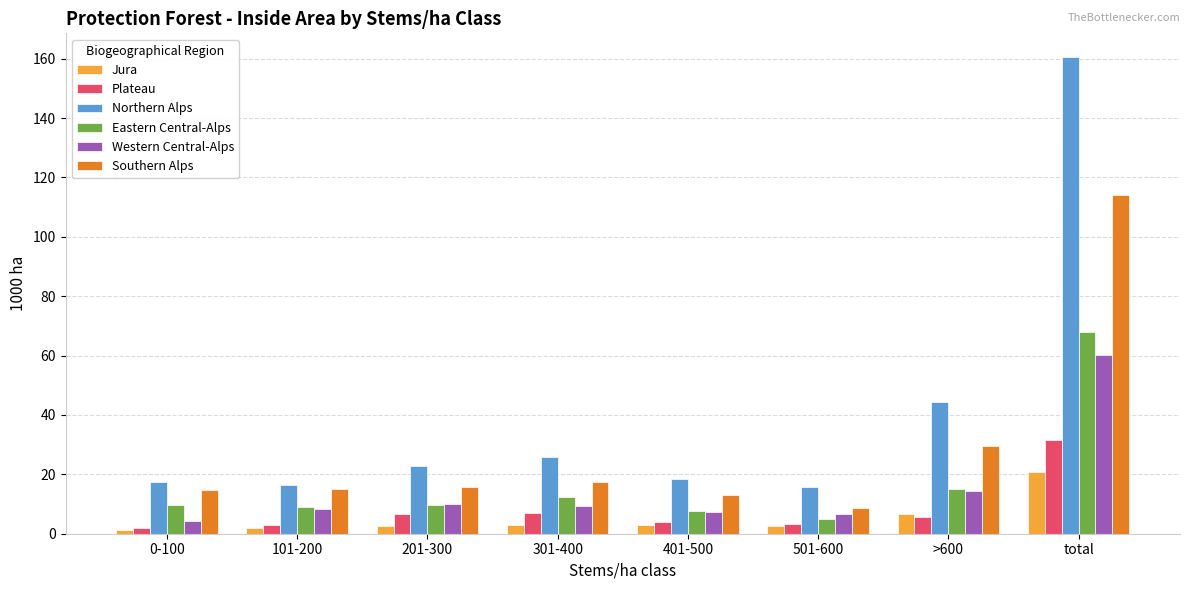

Does the chart contain any negative values?

No